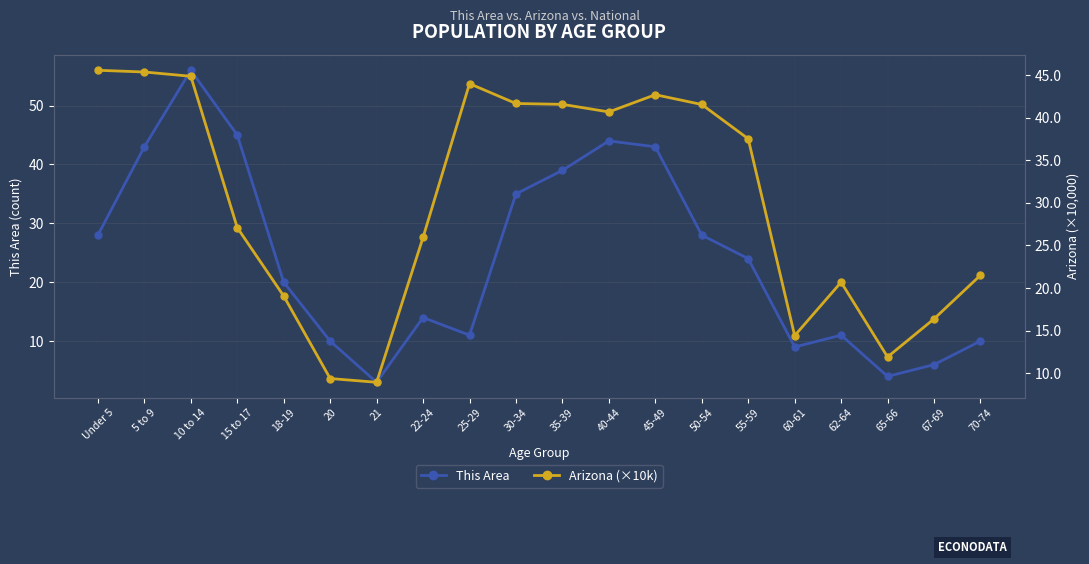

Reading right to left, transcribe all the data shown in this chart.

This Area: 10.0	6.0	4.0	11.0	9.0	24.0	28.0	43.0	44.0	39.0	35.0	11.0	14.0	3.0	10.0	20.0	45.0	56.0	43.0	28.0
Arizona (×10k): 21.5	16.4	11.9	20.7	14.4	37.5	41.6	42.7	40.7	41.6	41.7	44.0	25.9	8.9	9.4	19.1	27.1	44.9	45.4	45.6